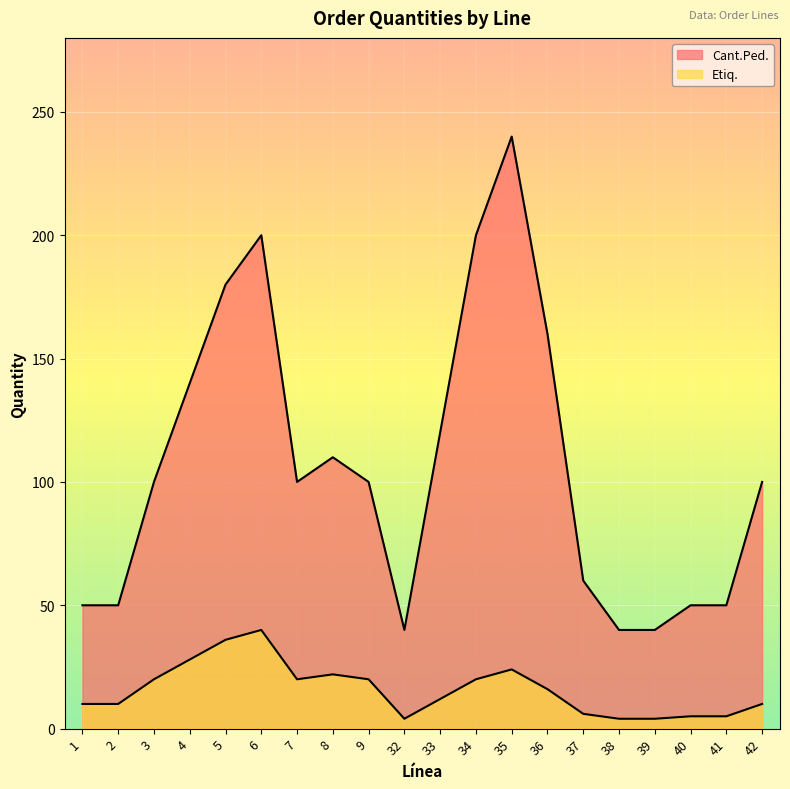

Reading left to right, what are all the values shown in this chart?

Cant.Ped.: 1=50	2=50	3=100	4=140	5=180	6=200	7=100	8=110	9=100	32=40	33=120	34=200	35=240	36=160	37=60	38=40	39=40	40=50	41=50	42=100
Etiq.: 1=10	2=10	3=20	4=28	5=36	6=40	7=20	8=22	9=20	32=4	33=12	34=20	35=24	36=16	37=6	38=4	39=4	40=5	41=5	42=10